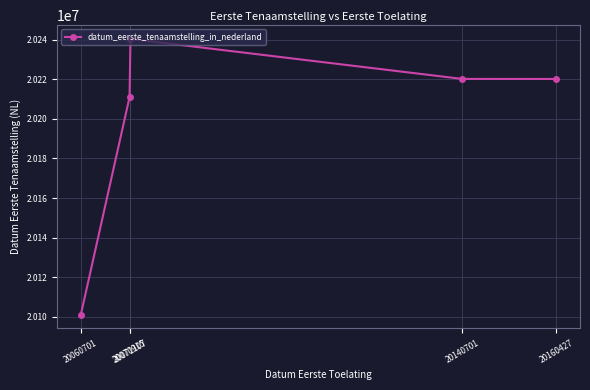

Approximately how many times larger is the value at 20070915 compared to 20160427?

1.0